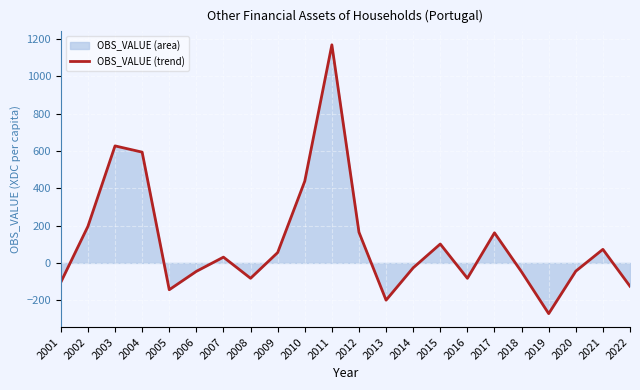

How many lines are shown in the chart?

1